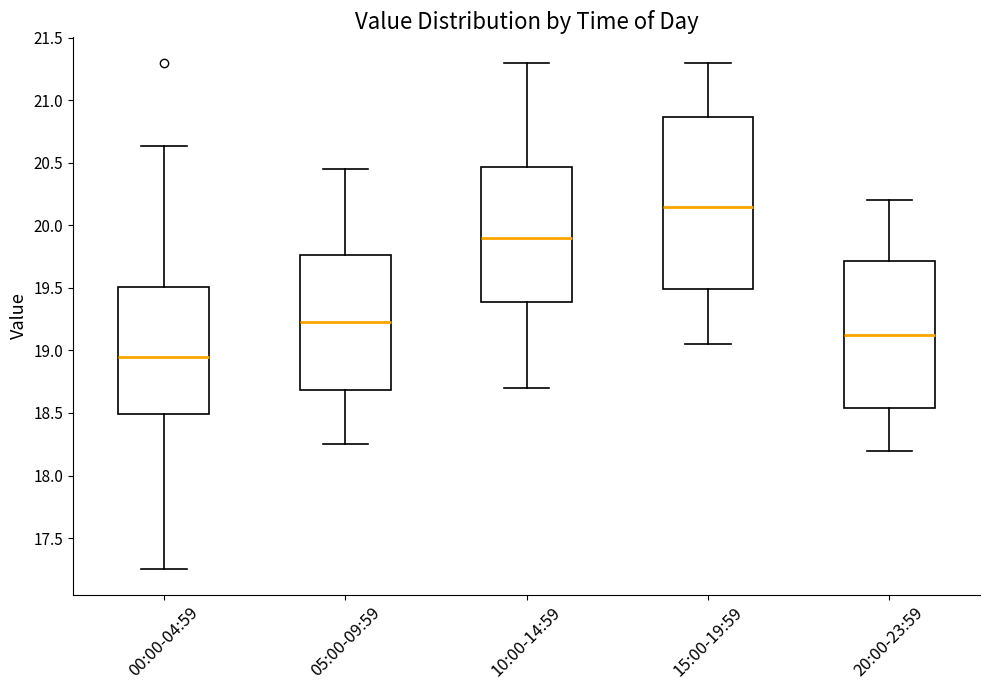

Reading left to right, read every box against the y-axis: the position of its median line, the range the box covers, and the ends of its whiskers. The values are not printed on the chart, so give them approximately, as read against the axis.

00:00-04:59: median 18.95, box 18.50 to 19.50, whiskers 17.25 to 20.65
05:00-09:59: median 19.25, box 18.70 to 19.75, whiskers 18.25 to 20.45
10:00-14:59: median 19.90, box 19.40 to 20.45, whiskers 18.70 to 21.30
15:00-19:59: median 20.15, box 19.50 to 20.85, whiskers 19.05 to 21.30
20:00-23:59: median 19.15, box 18.55 to 19.70, whiskers 18.20 to 20.20